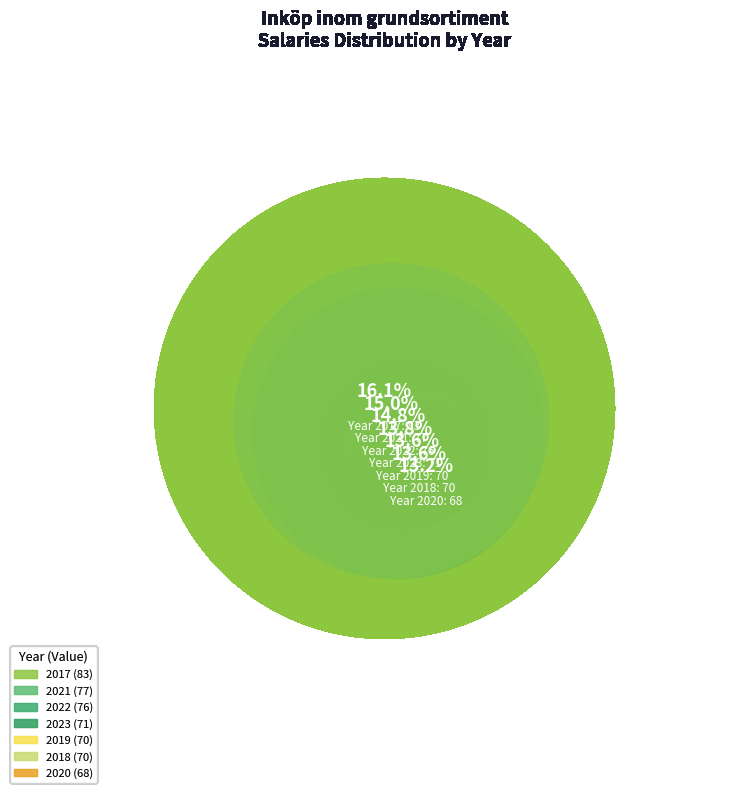

Rank the categories by value from highest to lowest.

2017, 2021, 2022, 2023, 2018, 2019, 2020